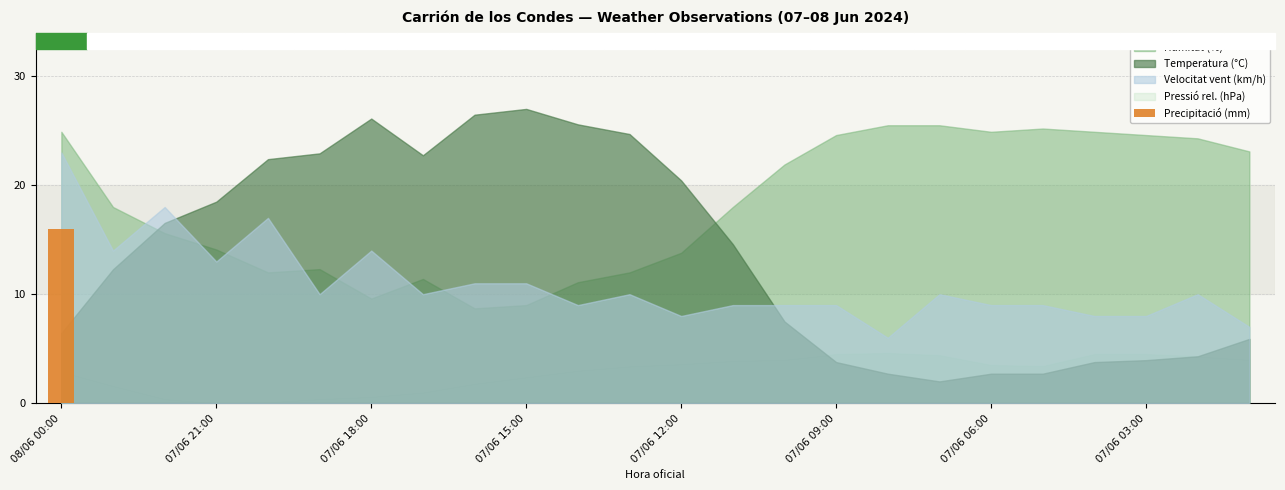

Are the bars horizontal?

No